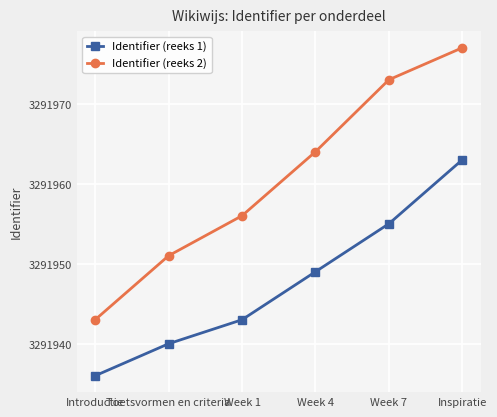

What is the sum of the Identifier (reeks 1) values at Inspiratie and Week 4?

6583912